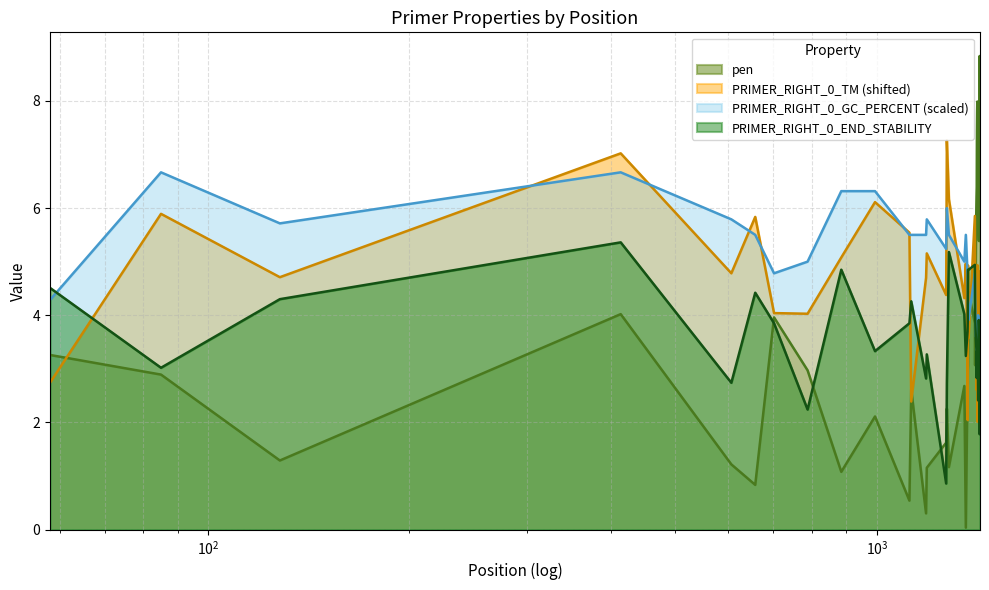

What is the maximum value for pen?

8.8